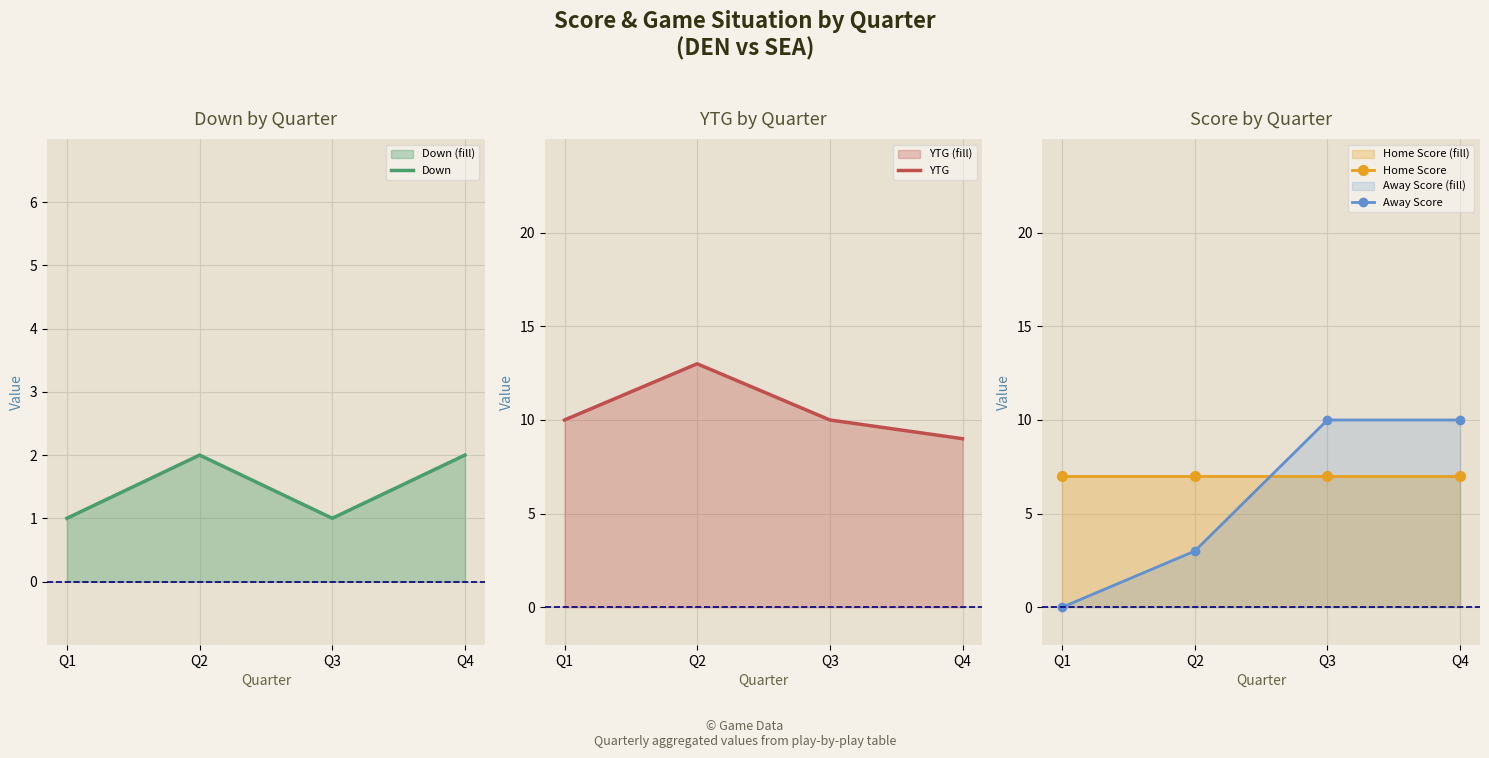

At which category does the chart reach its peak across all series?

Q2